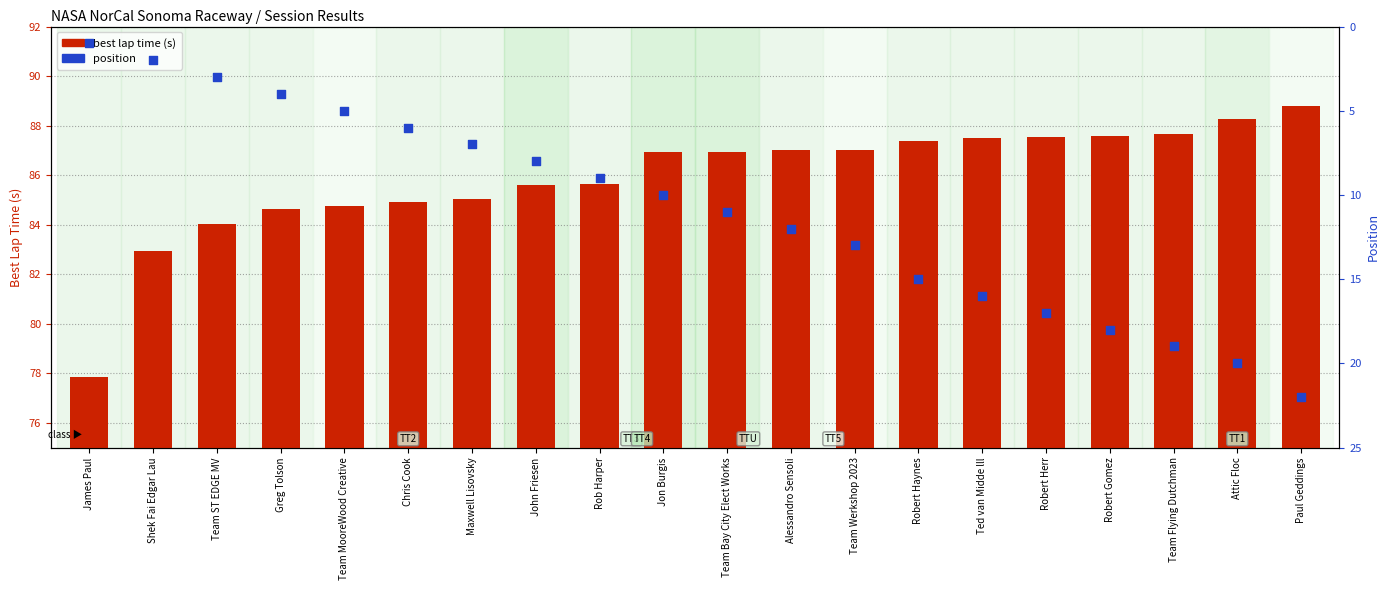

Which series has the largest Y range (max minus min)?

position